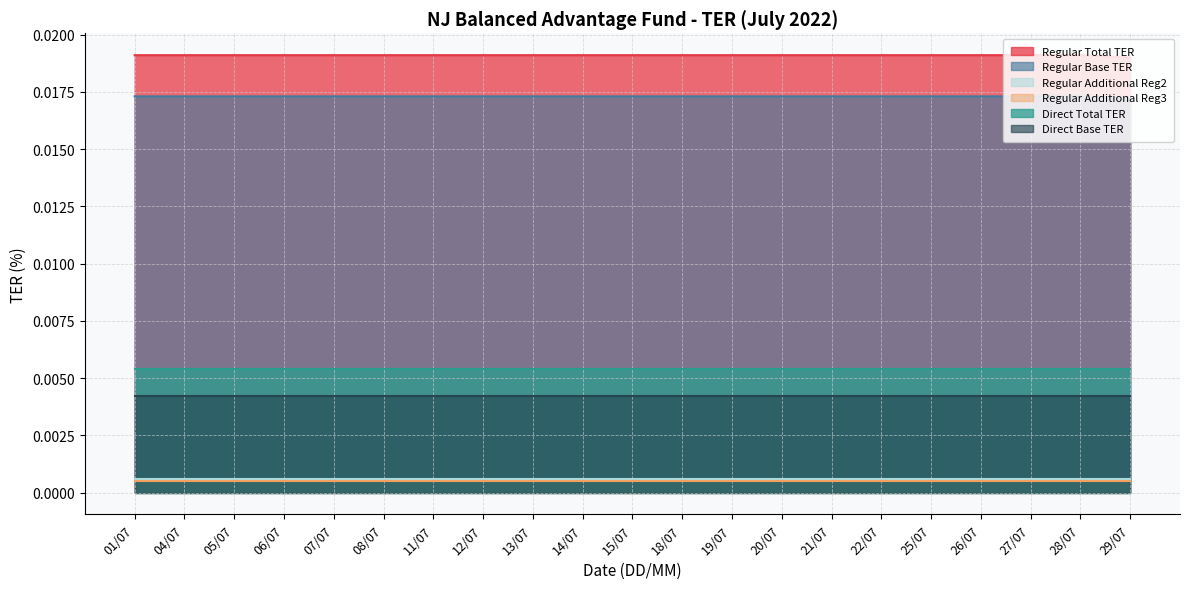

What is the label of the 1st point from the left?

01/07